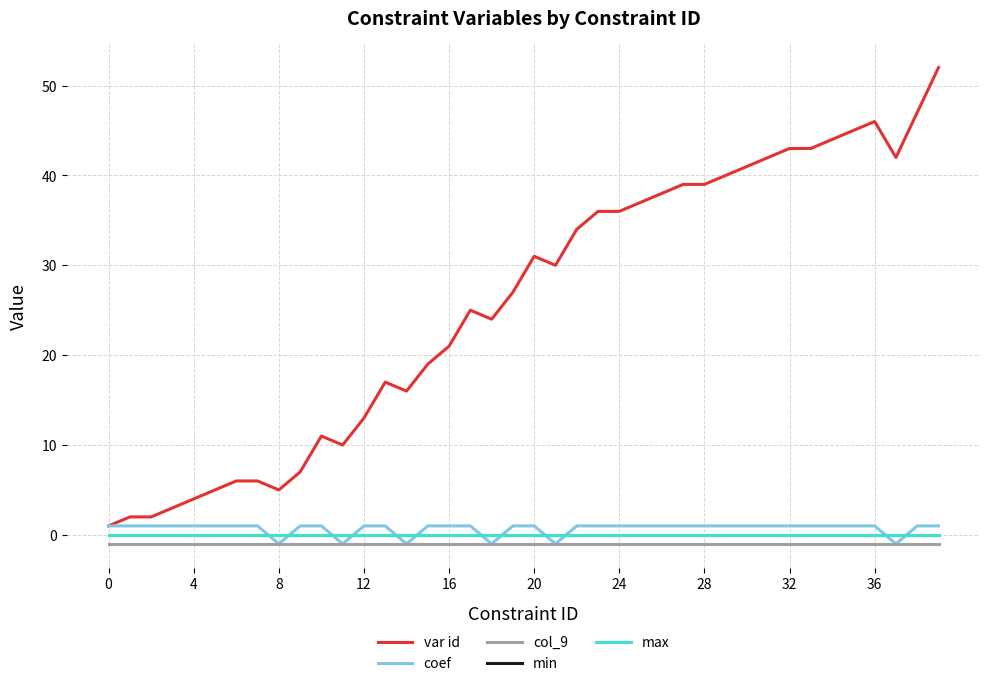

What is the average value of the var id series?

26